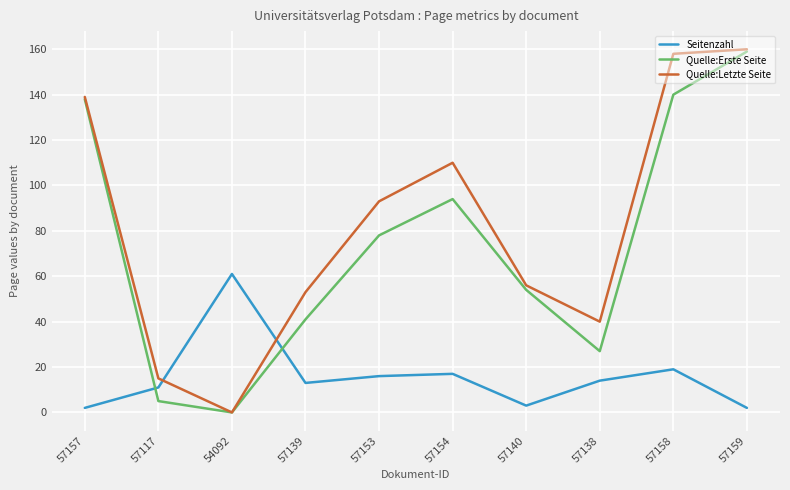

What position from the right is 57117?

9